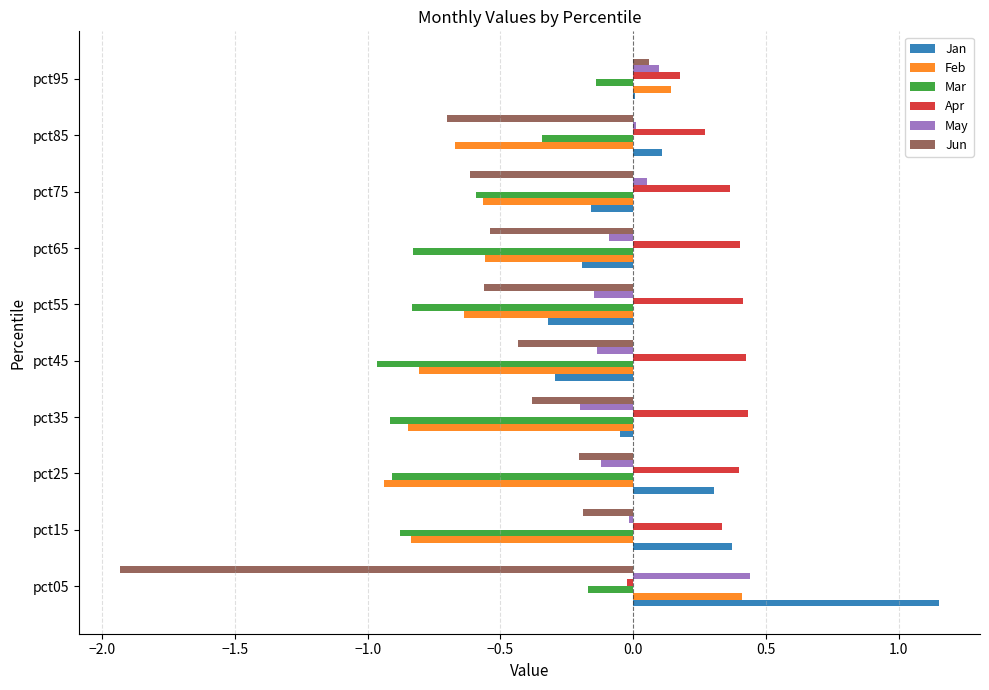

Which series changed the most between pct05 and pct35?

Jun